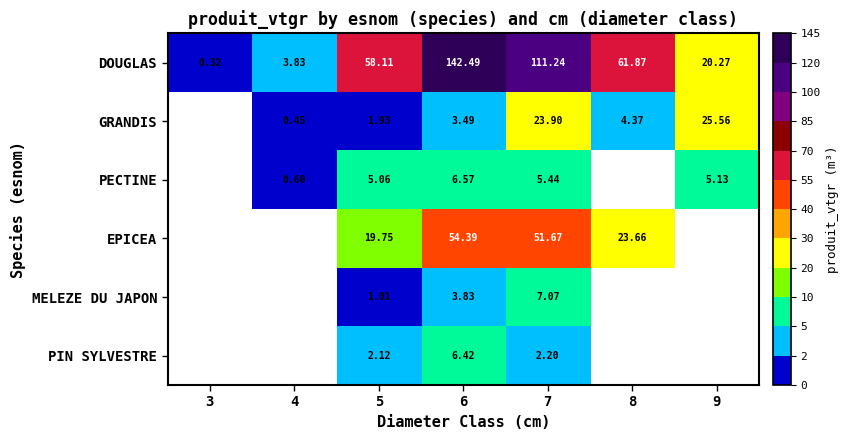

Is the value of DOUGLAS at 9 greater than the value of MELEZE DU JAPON at 5?

Yes